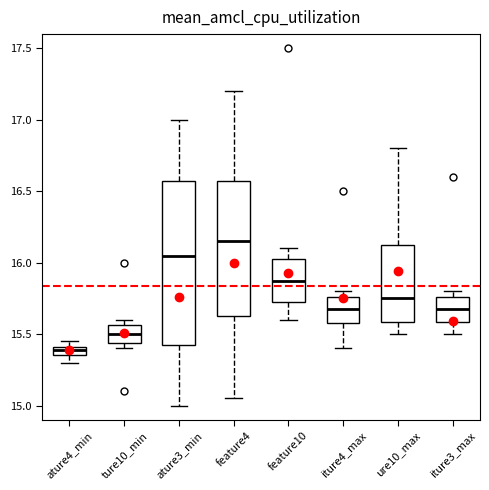

Where does the lower whisker of the box for feature10 end on the y-axis? The values are not printed on the chart, so give them approximately, as read against the axis.

15.60